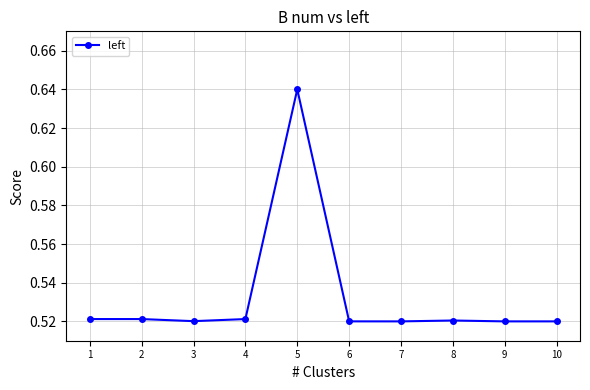

The value at 9 is 0.3. True or false?

False